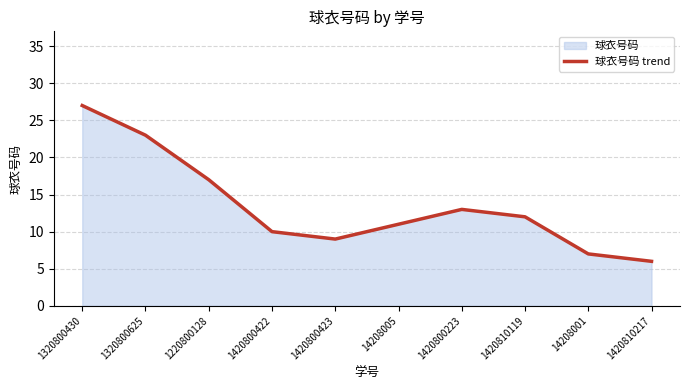

Reading left to right, what are all the values shown in this chart?

1320800430=27	1320800625=23	1220800128=17	1420800422=10	1420800423=9	14208005=11	1420800223=13	1420810119=12	14208001=7	1420810217=6